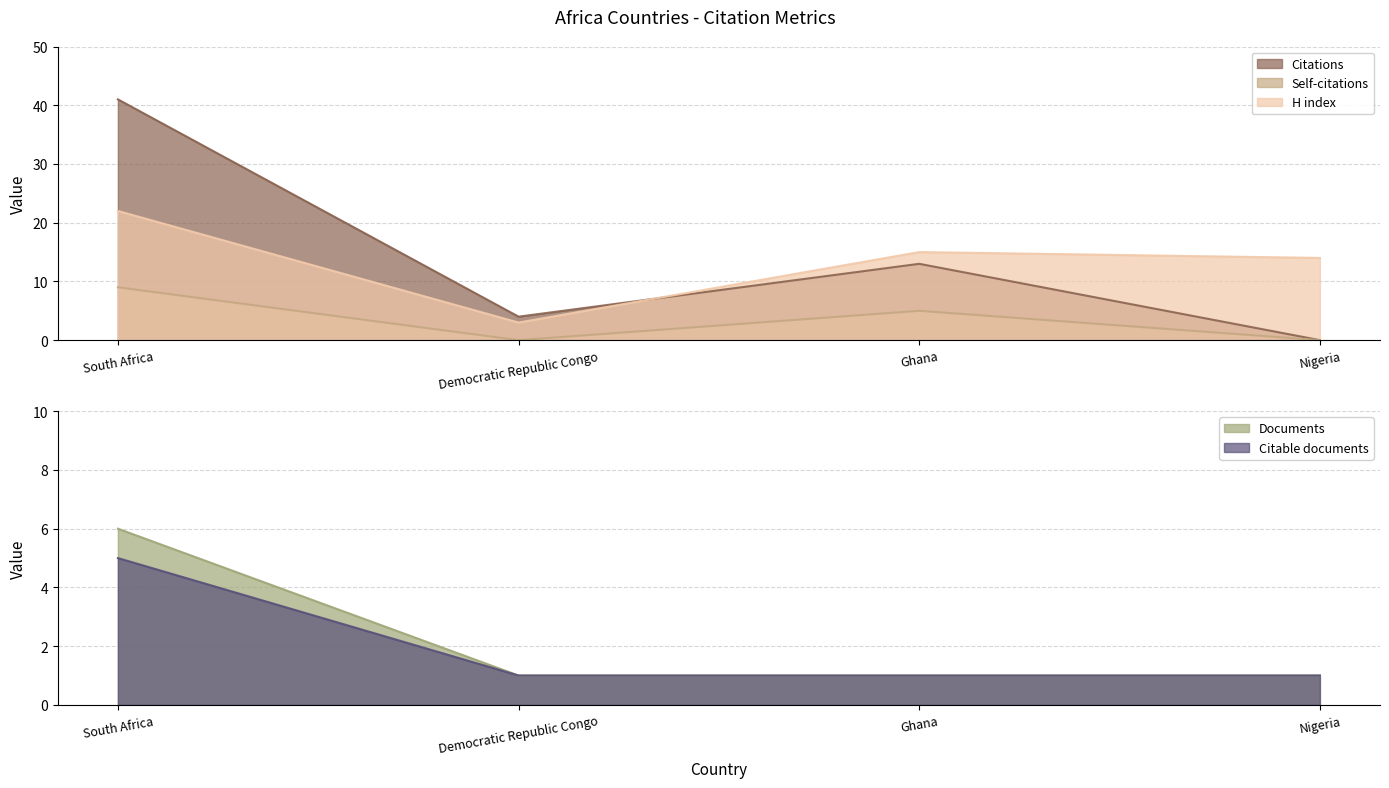

How many positive values does the Citations series have?

3